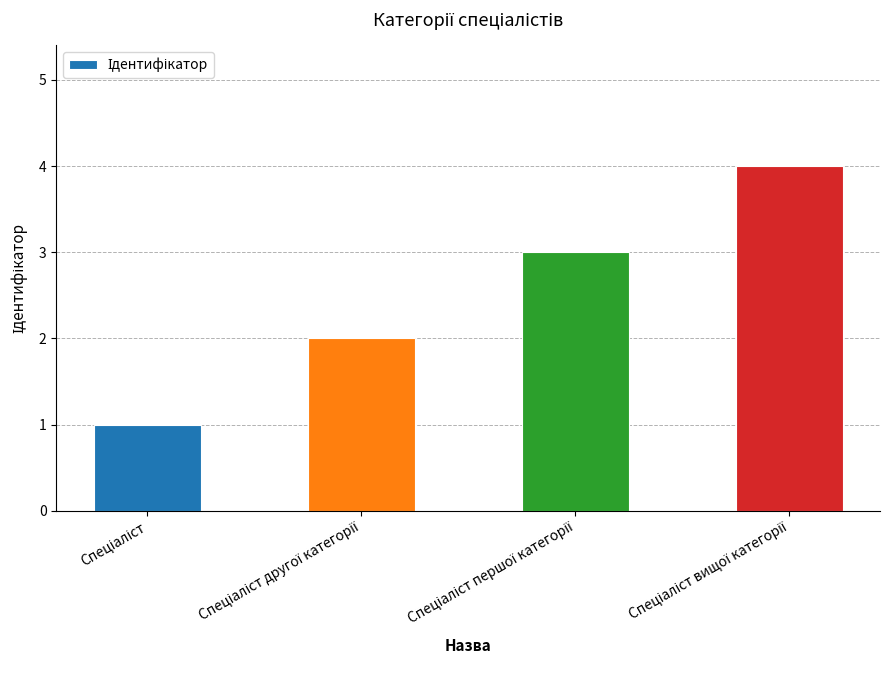

What is the maximum value shown in the chart?

4